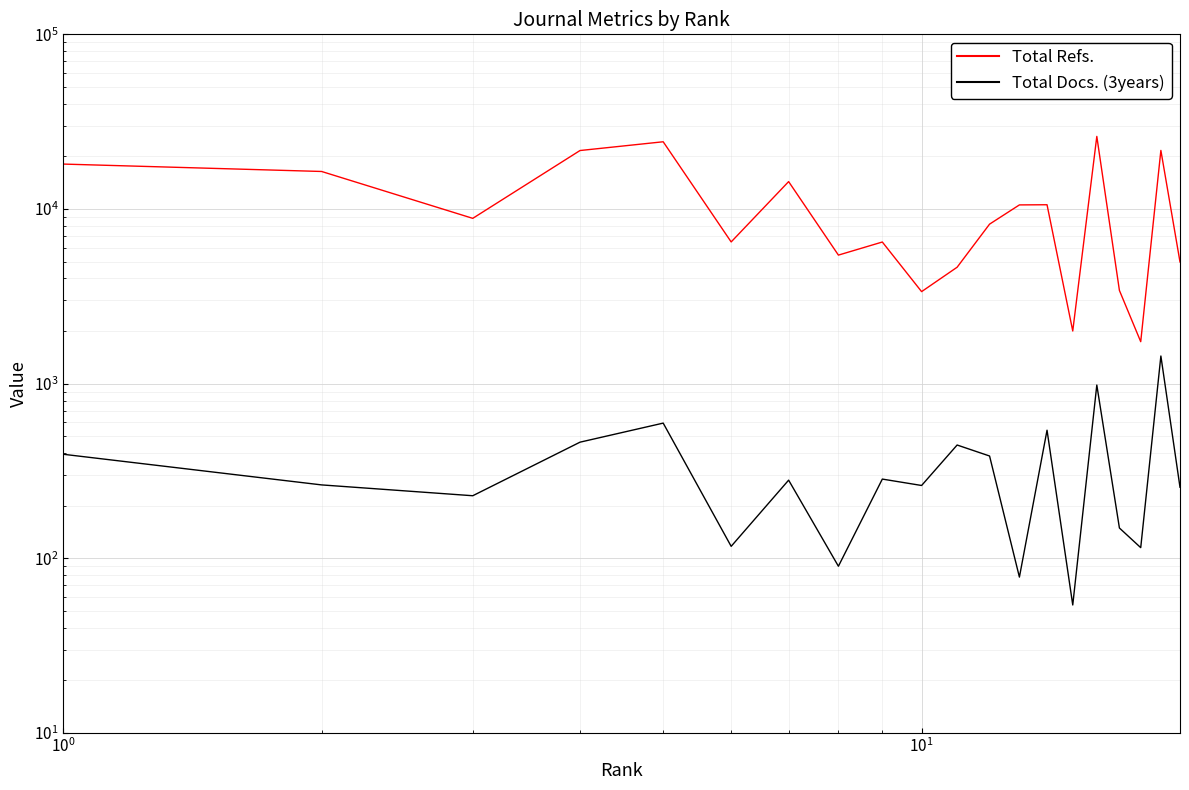

What is the maximum value shown in the chart?

26034